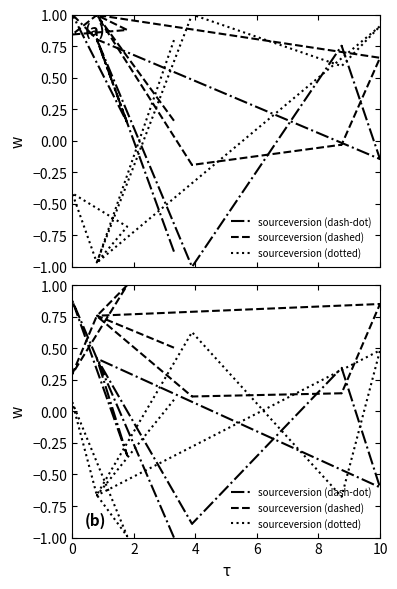

Rank the series by their maximum value, from highest to lowest.

sourceversion (dashed), sourceversion (dash-dot), sourceversion (dotted)